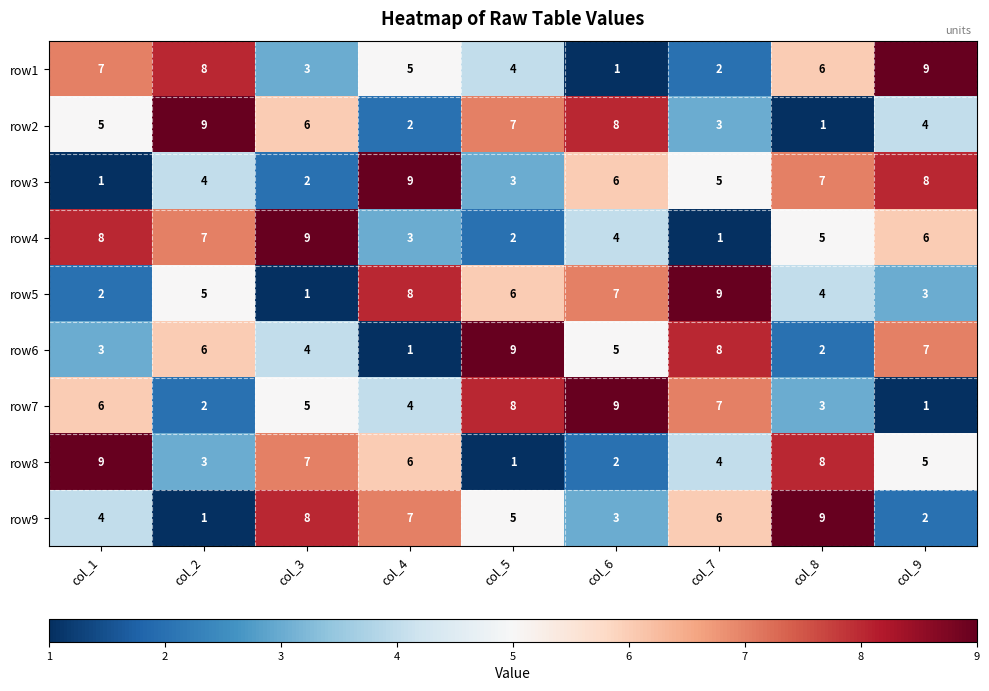

How many distinct data groups are displayed?

9